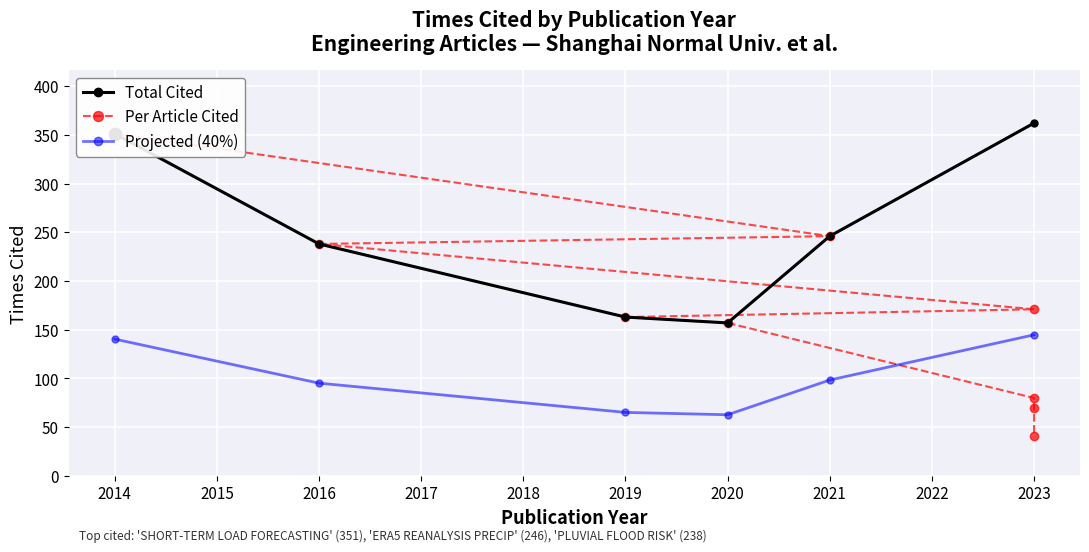

What is the change in value from 2014 to 2019?

-188